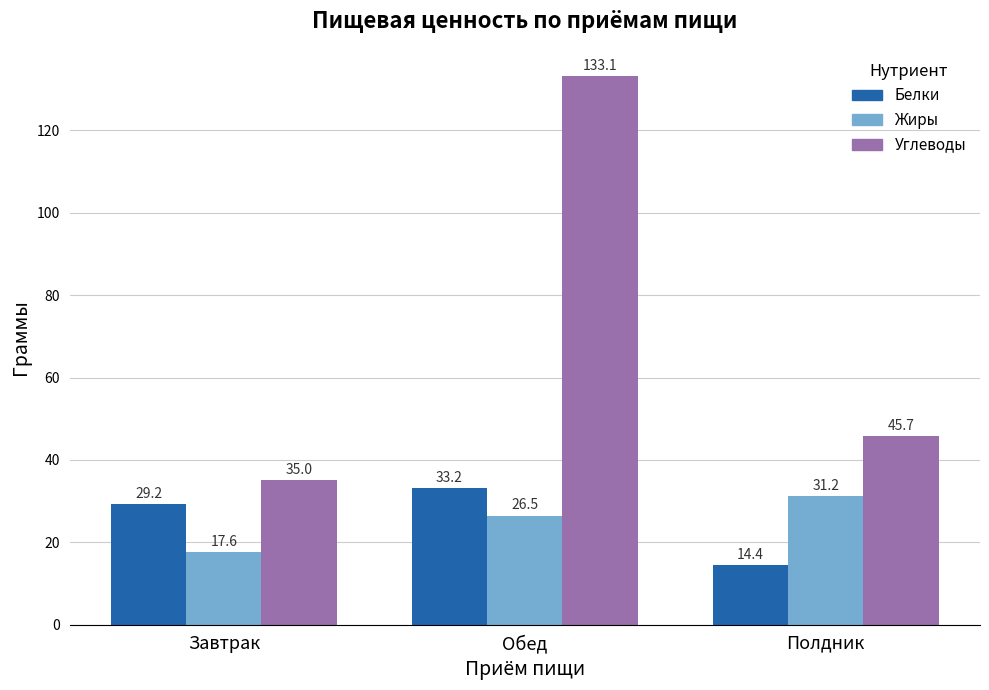

What is the sum of all Белки values?

76.9